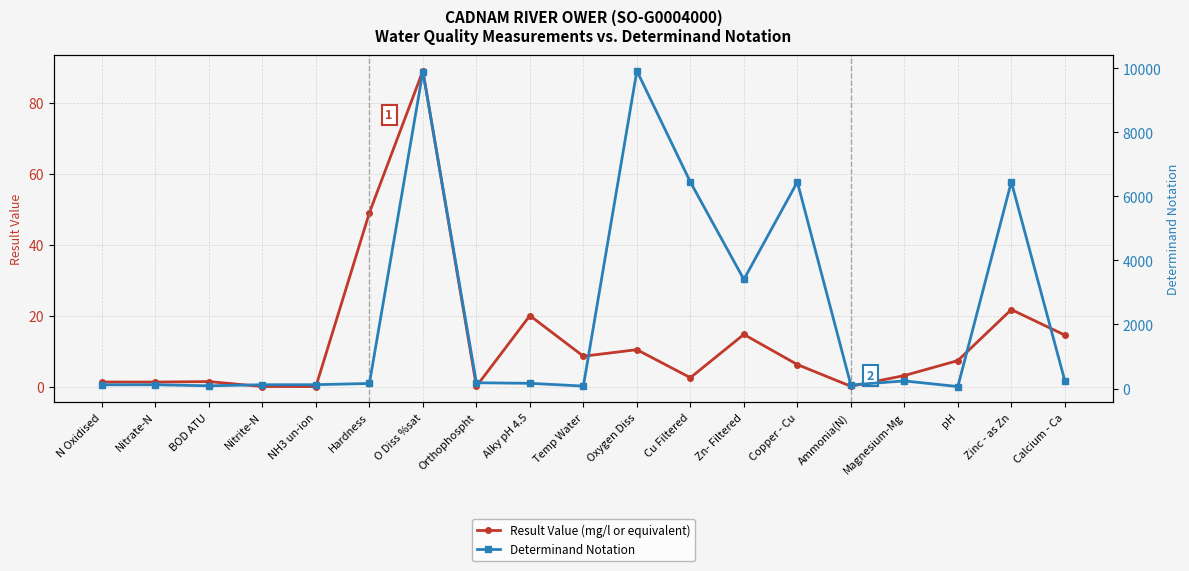

Reading right to left, transcribe all the data shown in this chart.

Result Value (mg/l or equivalent): 14.5	21.7	7.3	3.1	0.1	6.2	14.7	2.5	10.4	8.6	20.0	0.1	89.0	49.0	0.0	0.0	1.4	1.3	1.3
Determinand Notation: 241.0	6455.0	61.0	237.0	111.0	6452.0	3408.0	6450.0	9924.0	76.0	162.0	180.0	9901.0	158.0	119.0	118.0	85.0	117.0	116.0